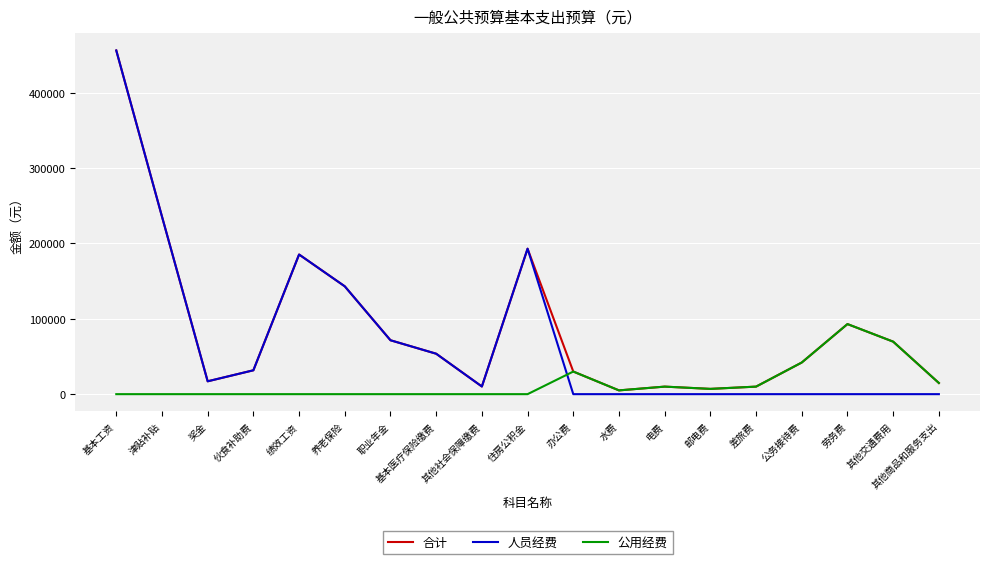

List the series in order of their overall mean, lowest first.

公用经费, 人员经费, 合计